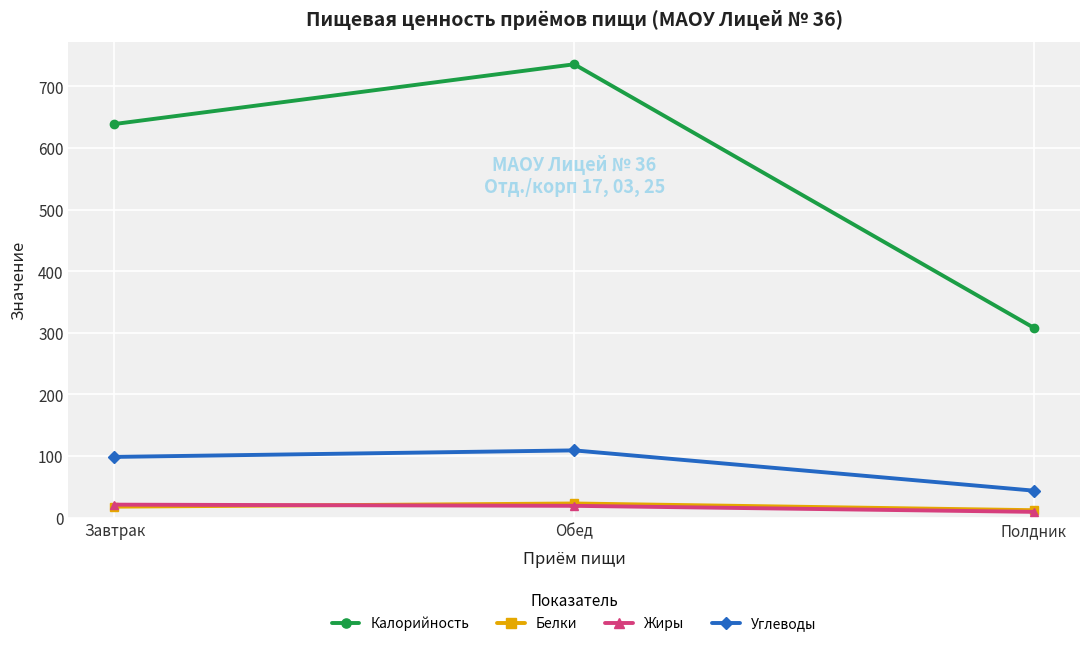

What is the difference between the maximum and minimum values in the Углеводы series?

65.4